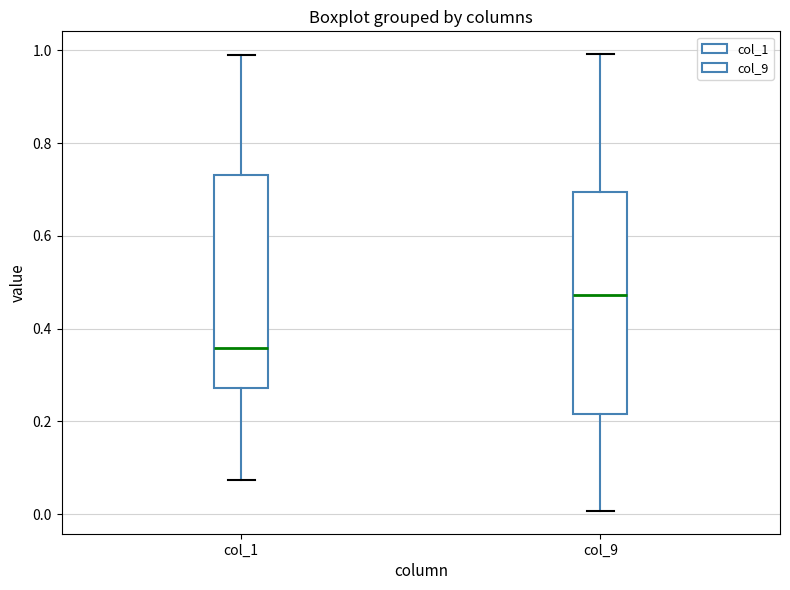

Reading left to right, read every box against the y-axis: the position of its median line, the range the box covers, and the ends of its whiskers. The values are not printed on the chart, so give them approximately, as read against the axis.

col_1: median 0.36, box 0.28 to 0.74, whiskers 0.08 to 1.00
col_9: median 0.48, box 0.22 to 0.70, whiskers 0.00 to 1.00